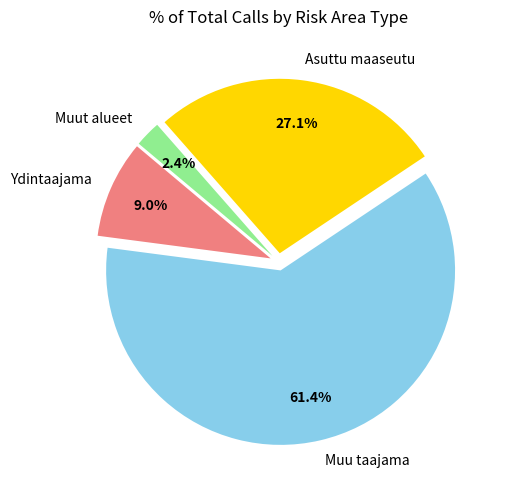

Which has a higher value, Asuttu maaseutu or Ydintaajama?

Asuttu maaseutu